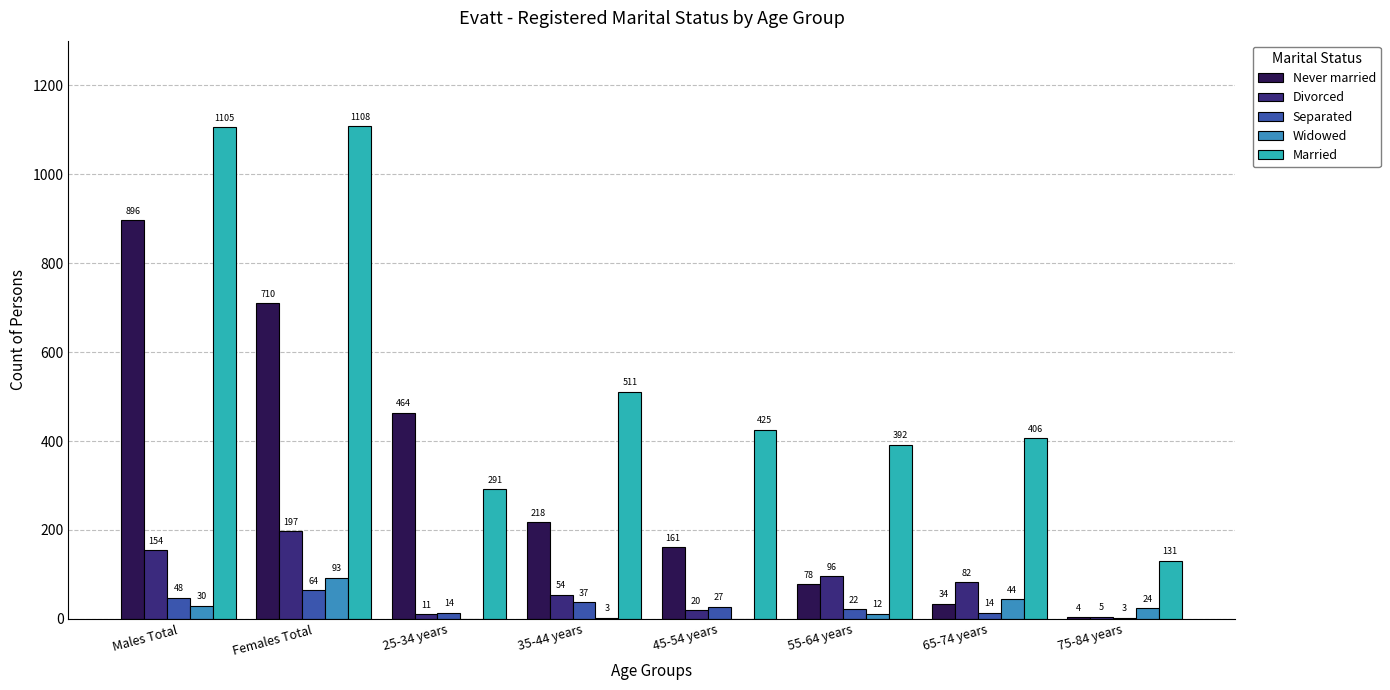

At which label is Never married closest to 450?

25-34 years